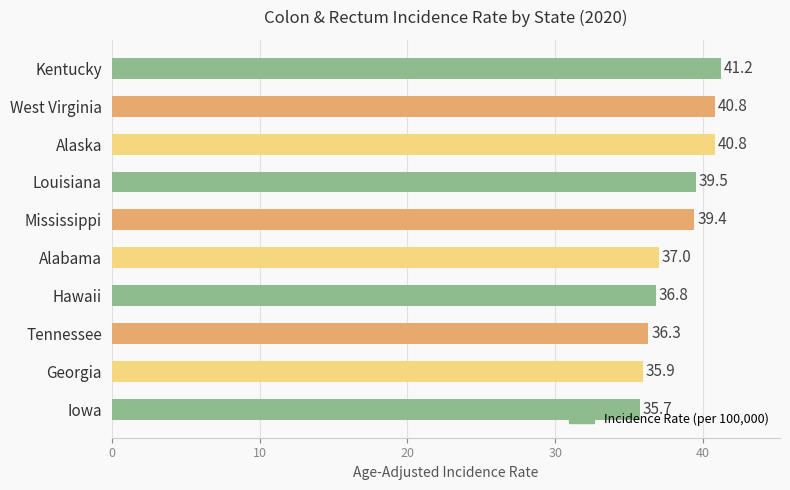

What is the difference between the second highest and minimum values?

5.1